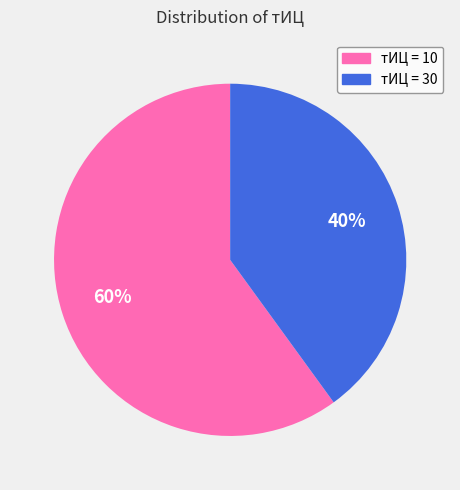

What percentage is the тИЦ = 10 slice, to the nearest percent?

60%